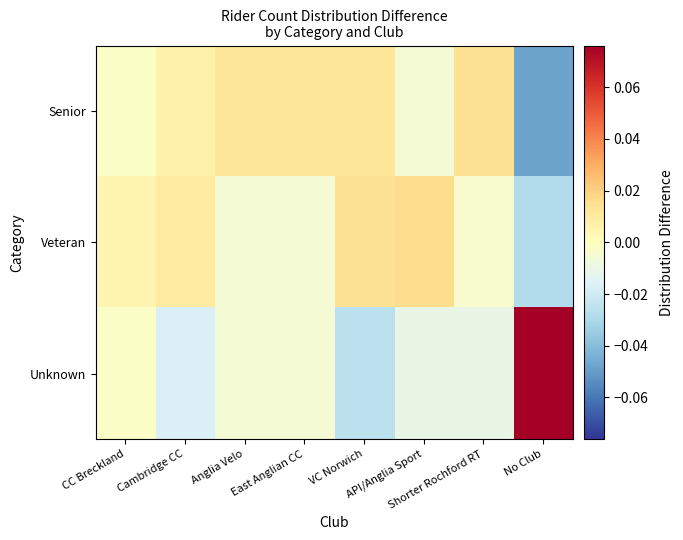

Reading left to right, list all the values displayed in this chart.

Senior: CC Breckland=-0.0	Cambridge CC=0.0	Anglia Velo=0.0	East Anglian CC=0.0	VC Norwich=0.0	API/Anglia Sport=-0.0	Shorter Rochford RT=0.0	No Club=-0.0
Veteran: CC Breckland=0.0	Cambridge CC=0.0	Anglia Velo=-0.0	East Anglian CC=-0.0	VC Norwich=0.0	API/Anglia Sport=0.0	Shorter Rochford RT=-0.0	No Club=-0.0
Unknown: CC Breckland=-0.0	Cambridge CC=-0.0	Anglia Velo=-0.0	East Anglian CC=-0.0	VC Norwich=-0.0	API/Anglia Sport=-0.0	Shorter Rochford RT=-0.0	No Club=0.1